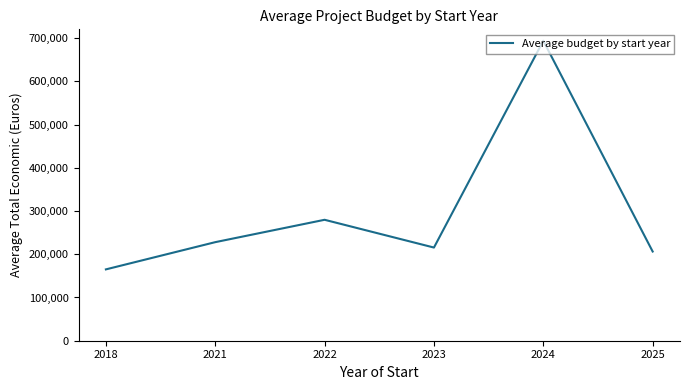

What is the difference between the second highest and minimum values?

114747